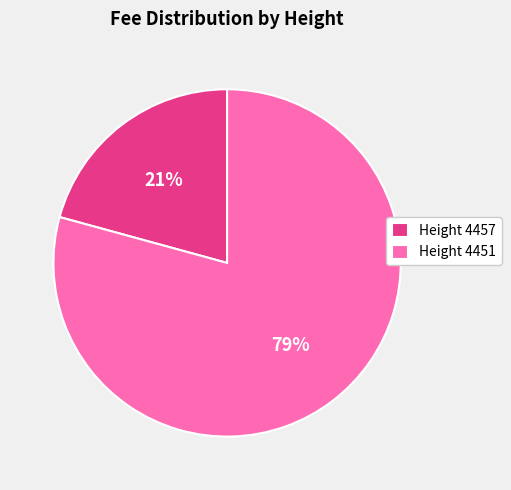

Is it true that Height 4457 is 13% of the pie?

False